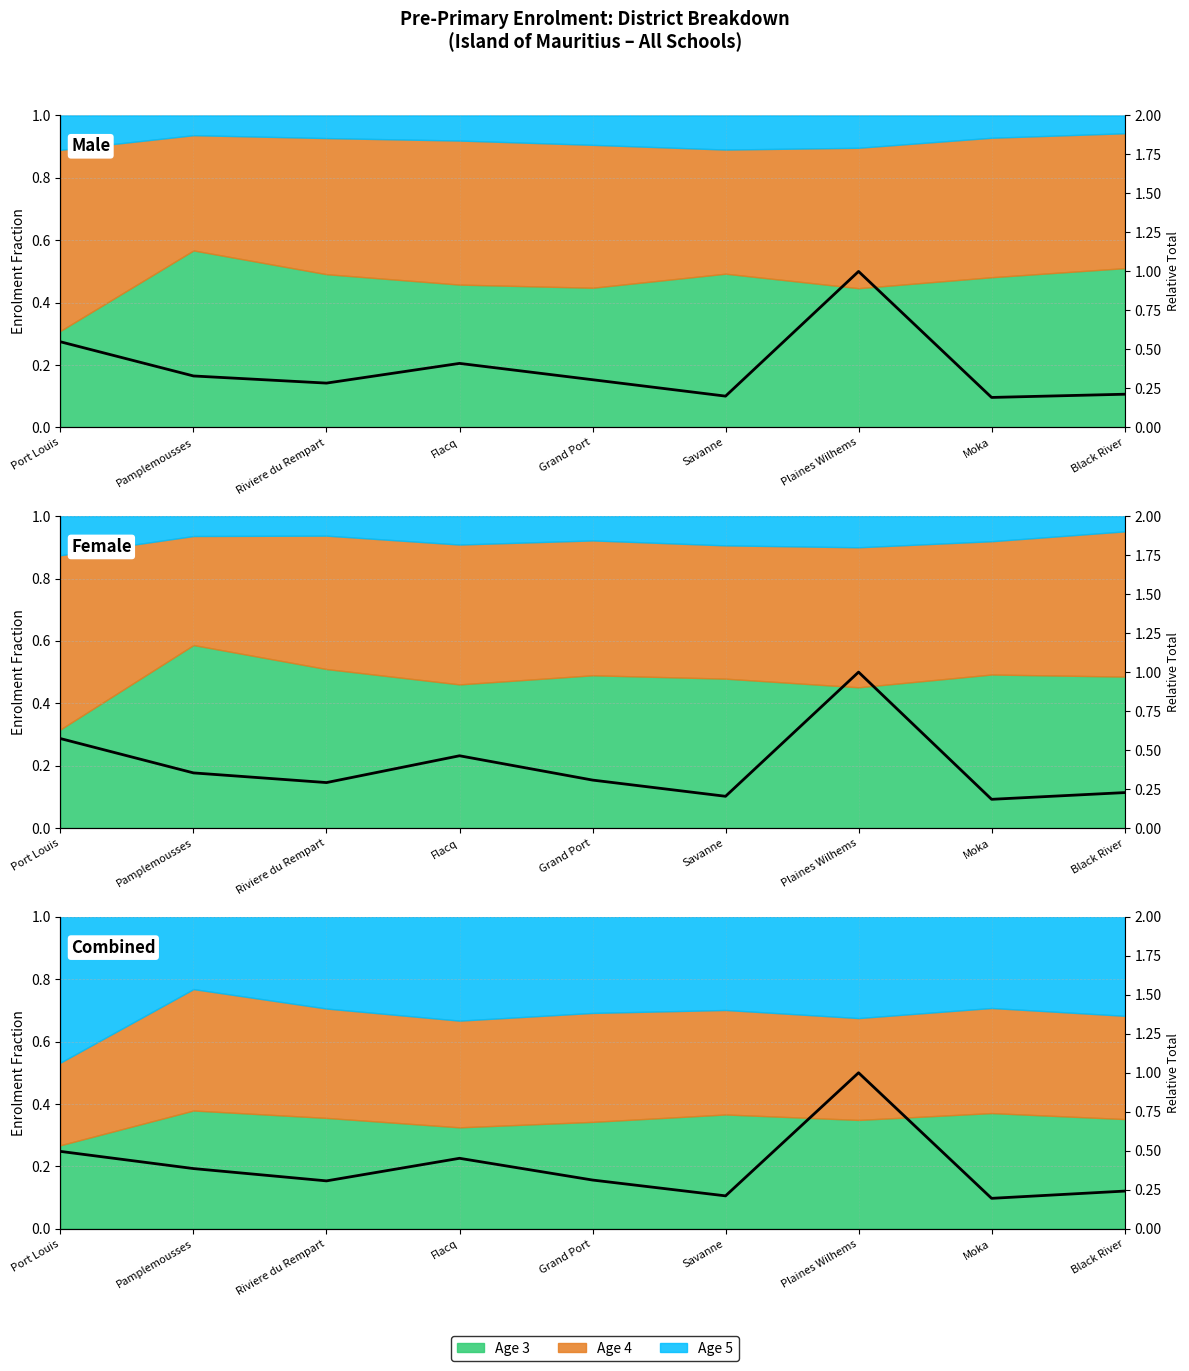

Which has a higher value, Black River or Plaines Wilhems?

Plaines Wilhems